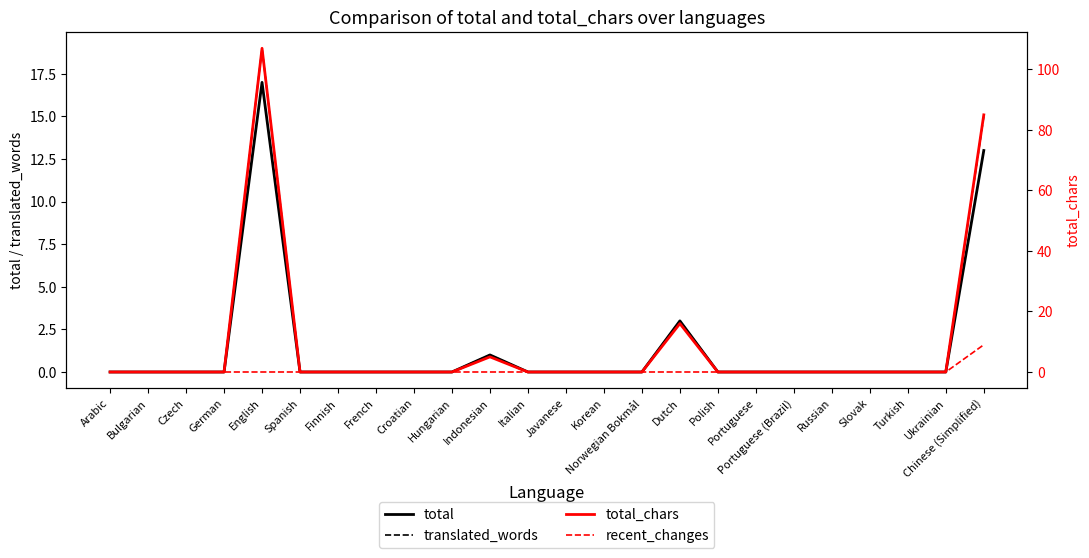

List the labels in order of translated_words value, largest first.

English, Chinese (Simplified), Dutch, Indonesian, Arabic, Bulgarian, Czech, German, Spanish, Finnish, French, Croatian, Hungarian, Italian, Javanese, Korean, Norwegian Bokmål, Polish, Portuguese, Portuguese (Brazil), Russian, Slovak, Turkish, Ukrainian